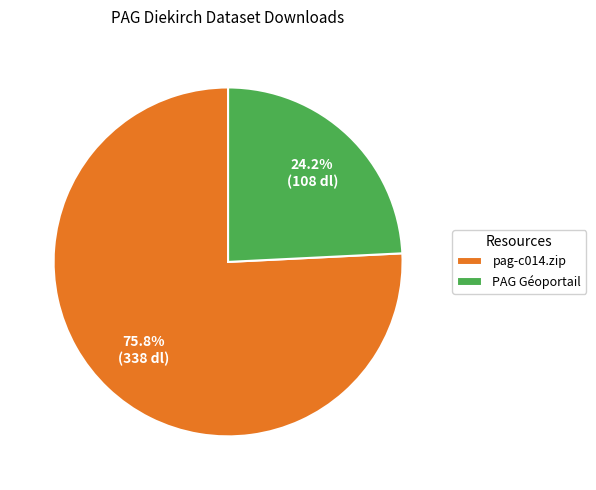

Does pag-c014.zip represent more than half of the total?

Yes